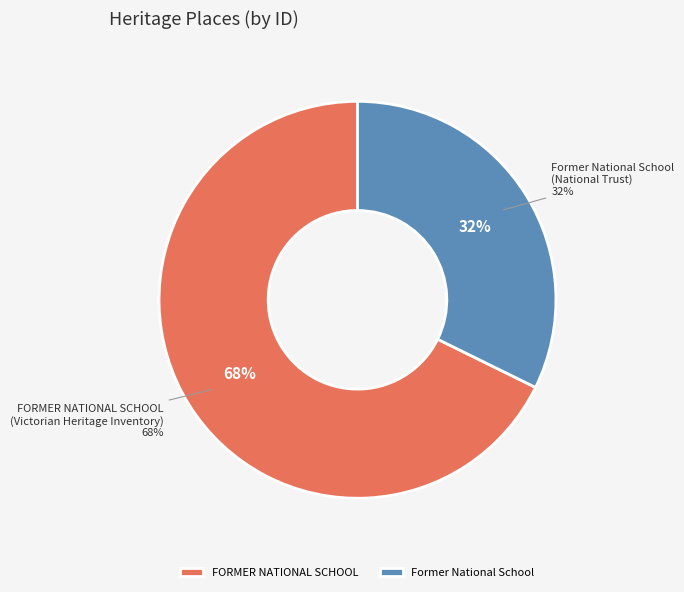

To the nearest percent, what is the average slice percentage?

50%